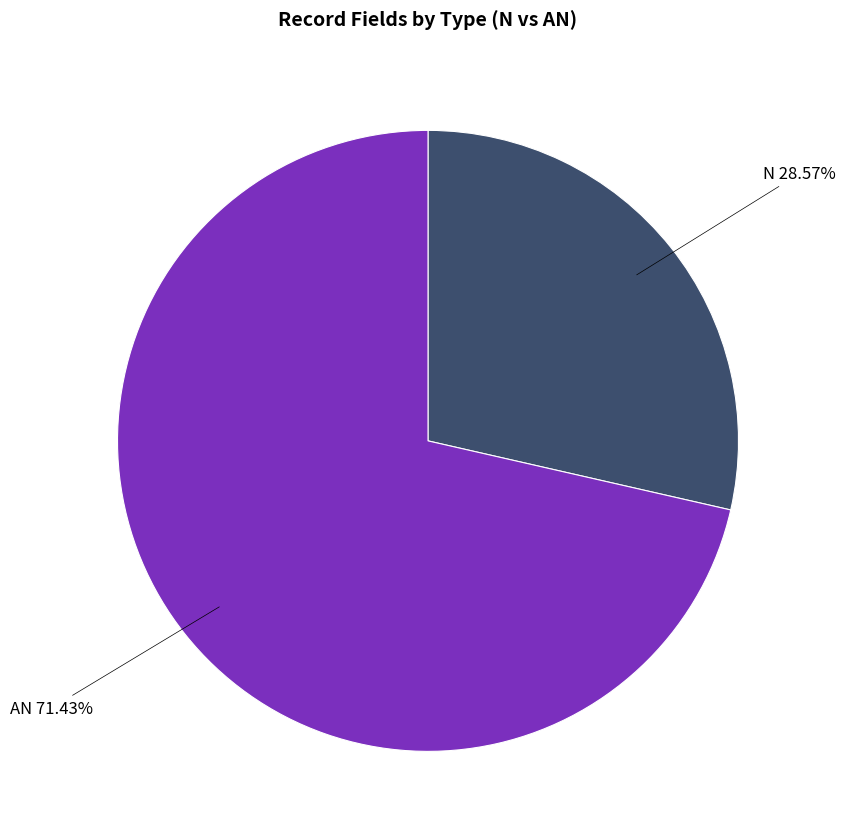

Is N the majority of the pie?

No